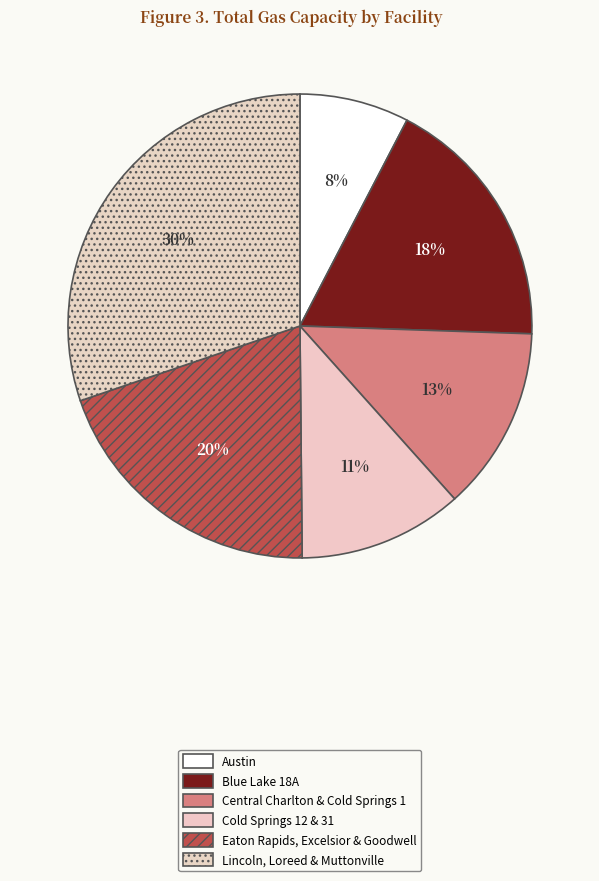

Is there a majority slice in this chart?

No